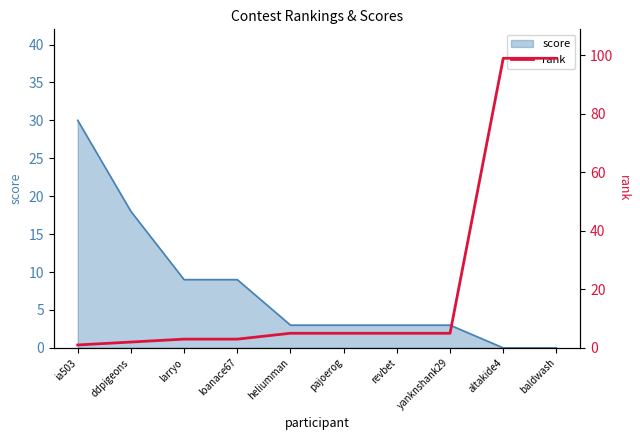

At which label is score closest to 15?

ddpigeons